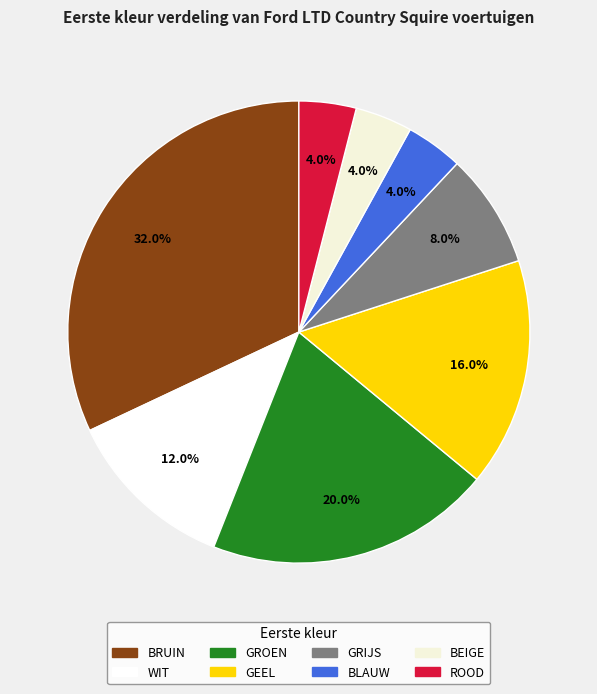

Is it true that GEEL is 28% of the pie?

False